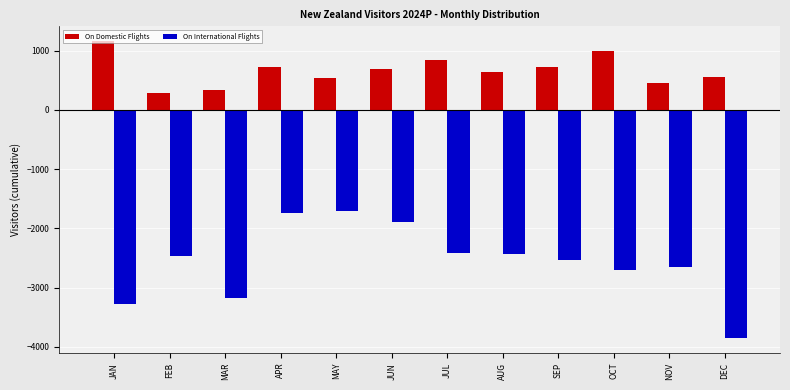

Which series has the largest total across all categories?

On Domestic Flights